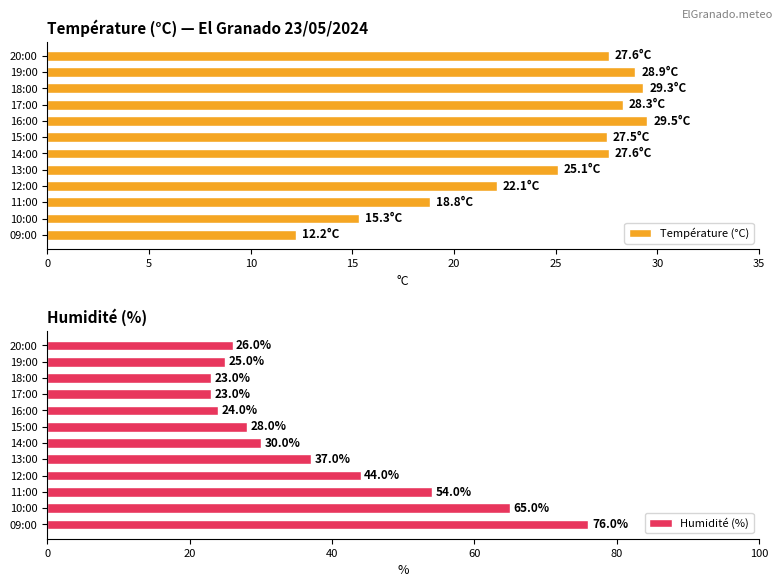

Is it true that Température (°C) equals 11.0 at 19:00?

False